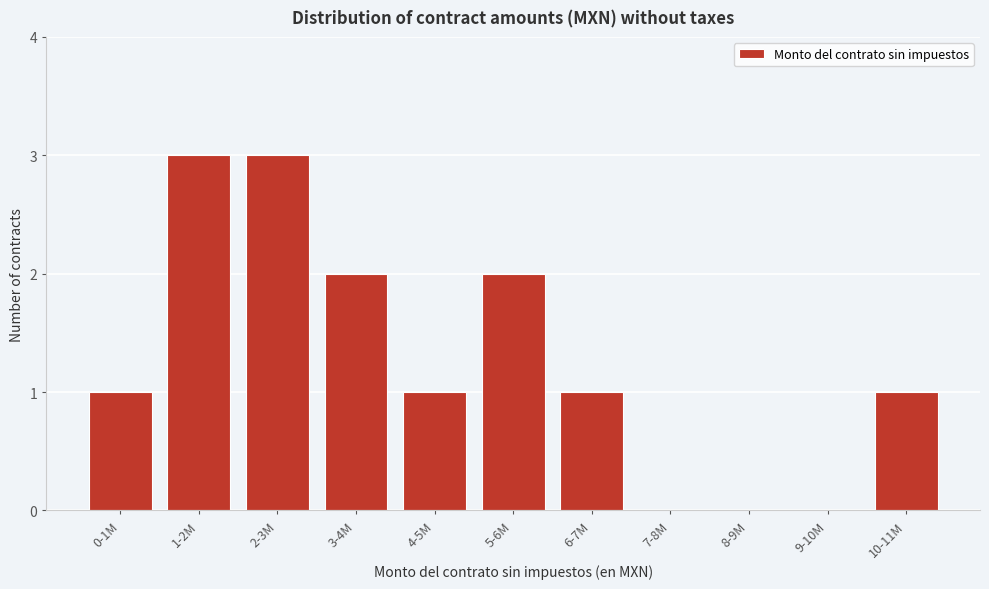

Reading right to left, transcribe all the data shown in this chart.

10-11M=1	9-10M=0	8-9M=0	7-8M=0	6-7M=1	5-6M=2	4-5M=1	3-4M=2	2-3M=3	1-2M=3	0-1M=1